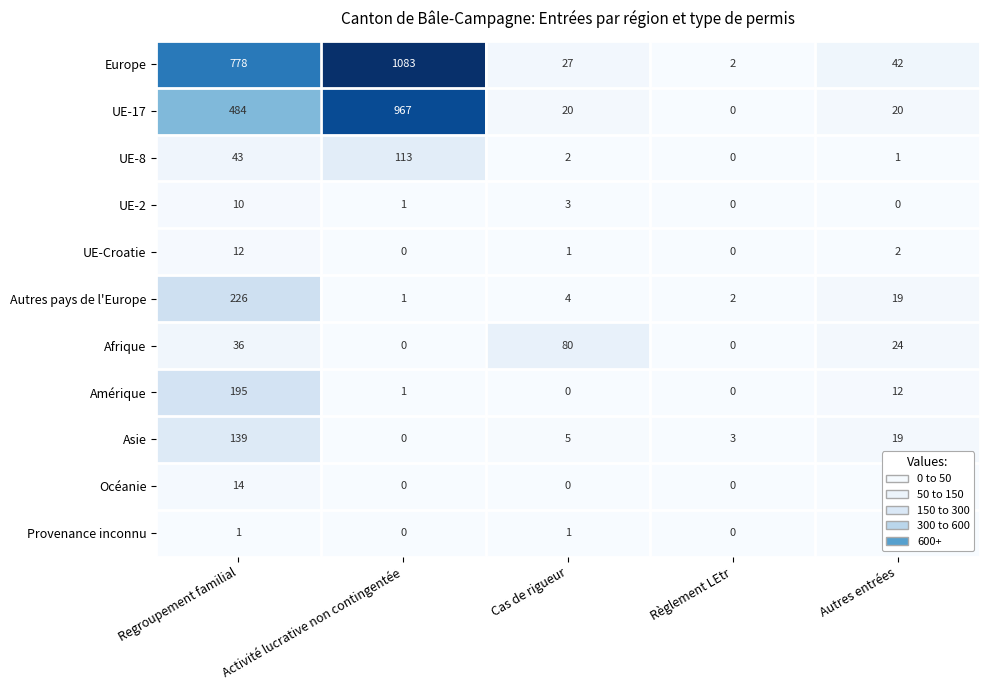

What value does the UE-2 series have at Regroupement familial, to the nearest 10?

10